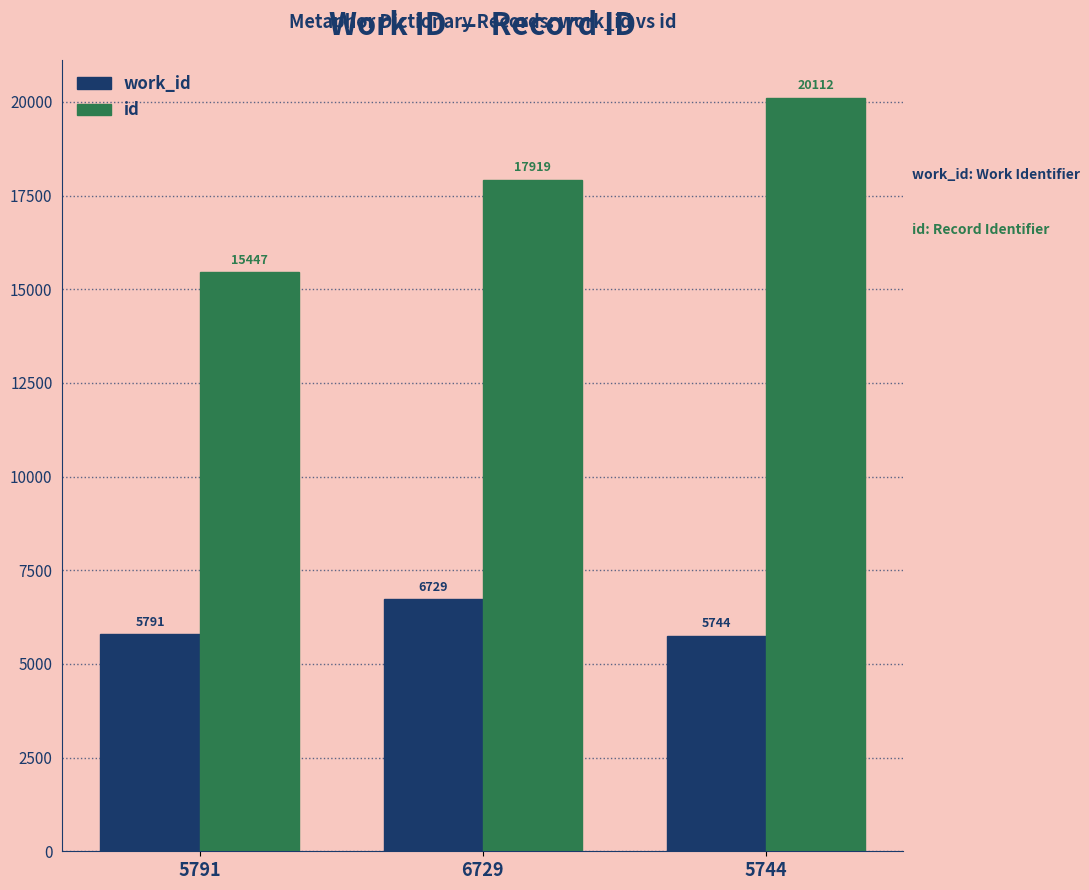

The id series shows 15447 at 5791. True or false?

True